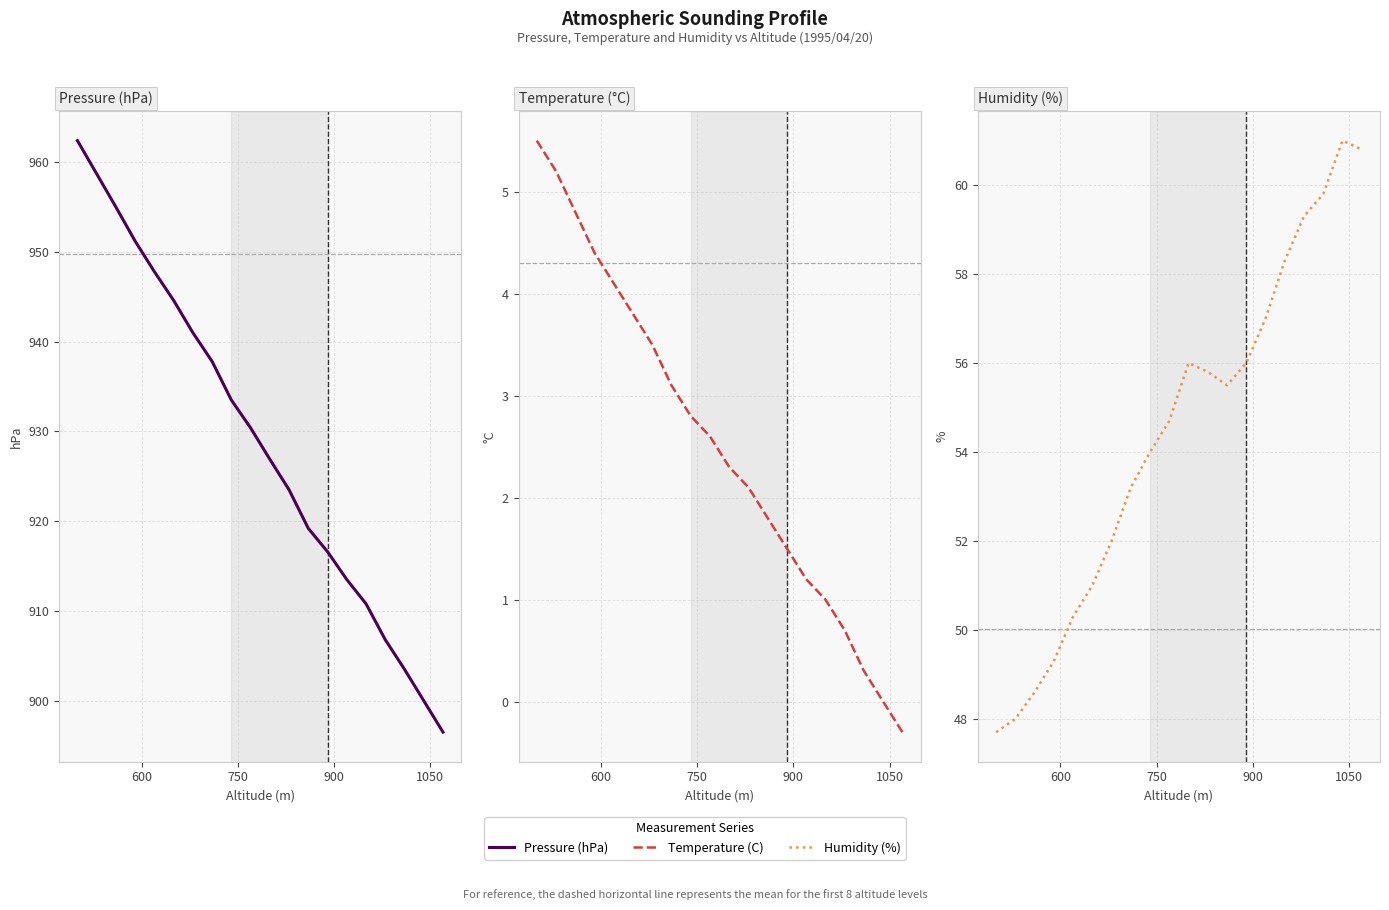

Rank the series by their maximum value, from highest to lowest.

Pressure (hPa), Humidity (%), Temperature (C)